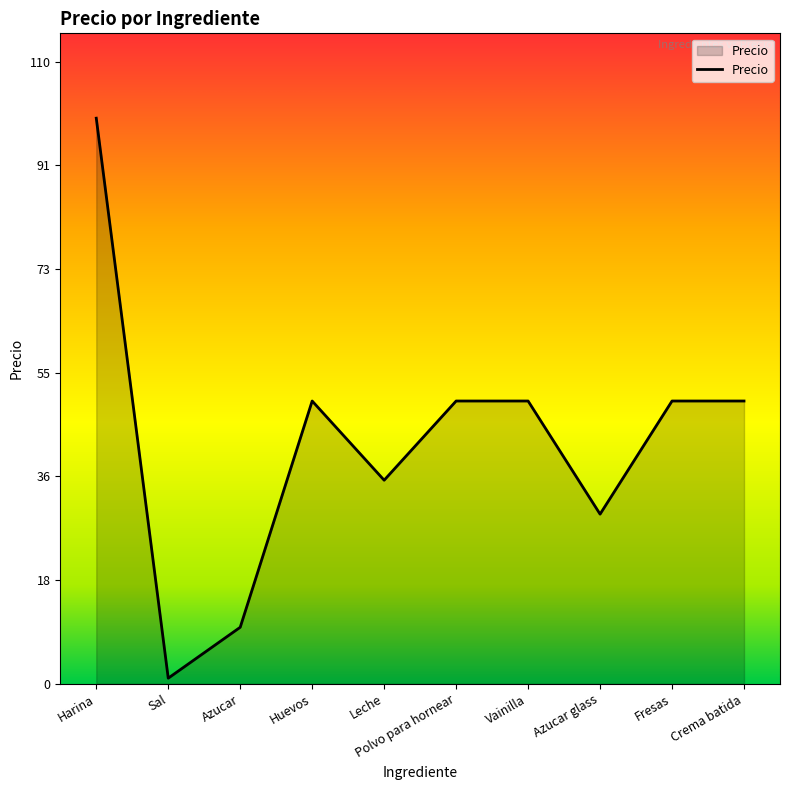

What is the difference between the maximum and minimum values?

99